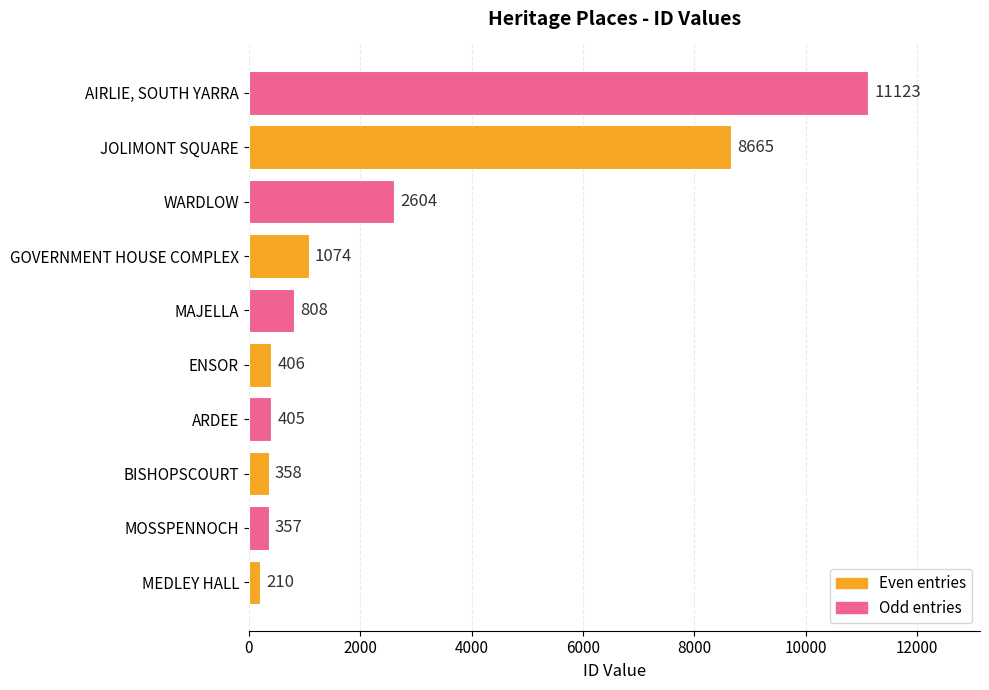

What is the change in value from MOSSPENNOCH to BISHOPSCOURT?

+1